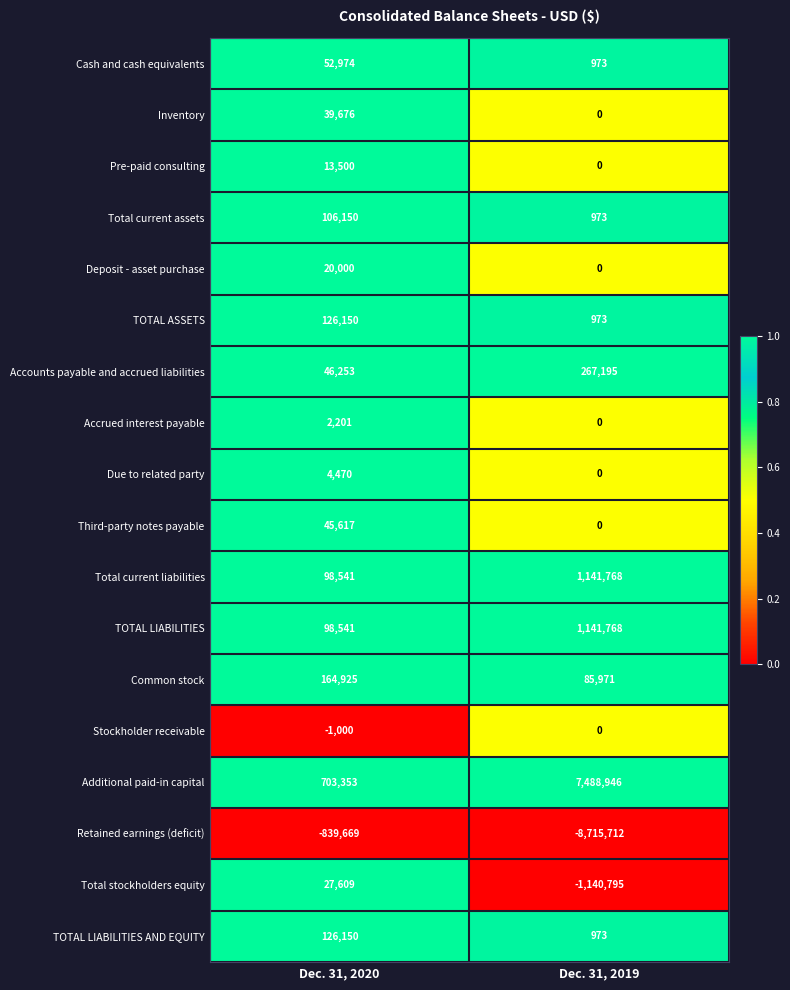

Where is Accounts payable and accrued liabilities nearest to the value 156724?

Dec. 31, 2020